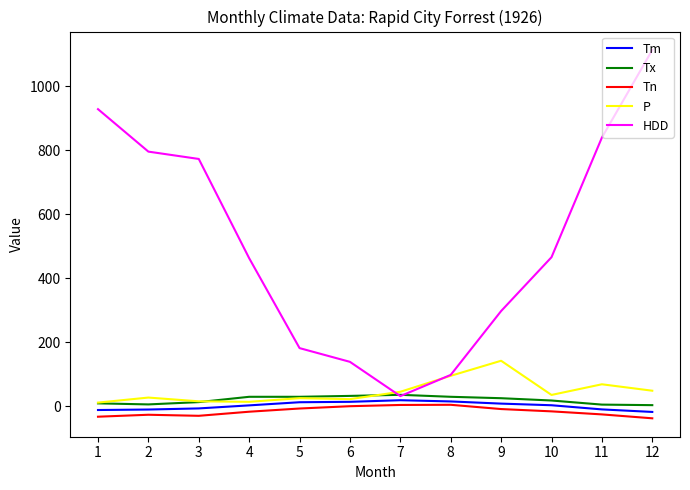

What is the smallest value displayed?

-37.8